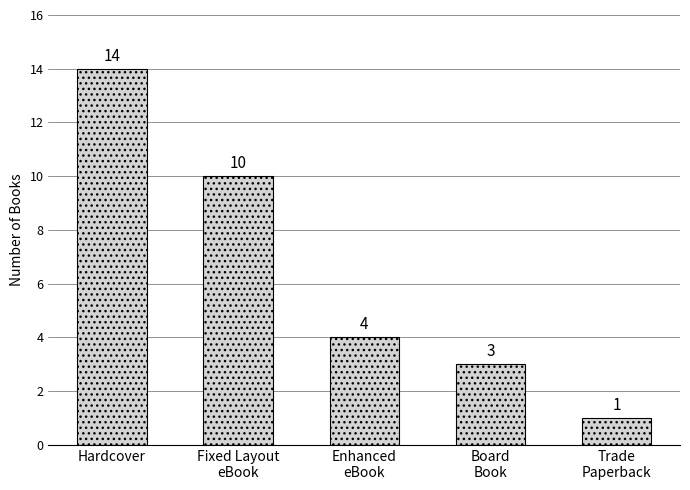

What is the change in value from Hardcover to Enhanced
eBook?

-10